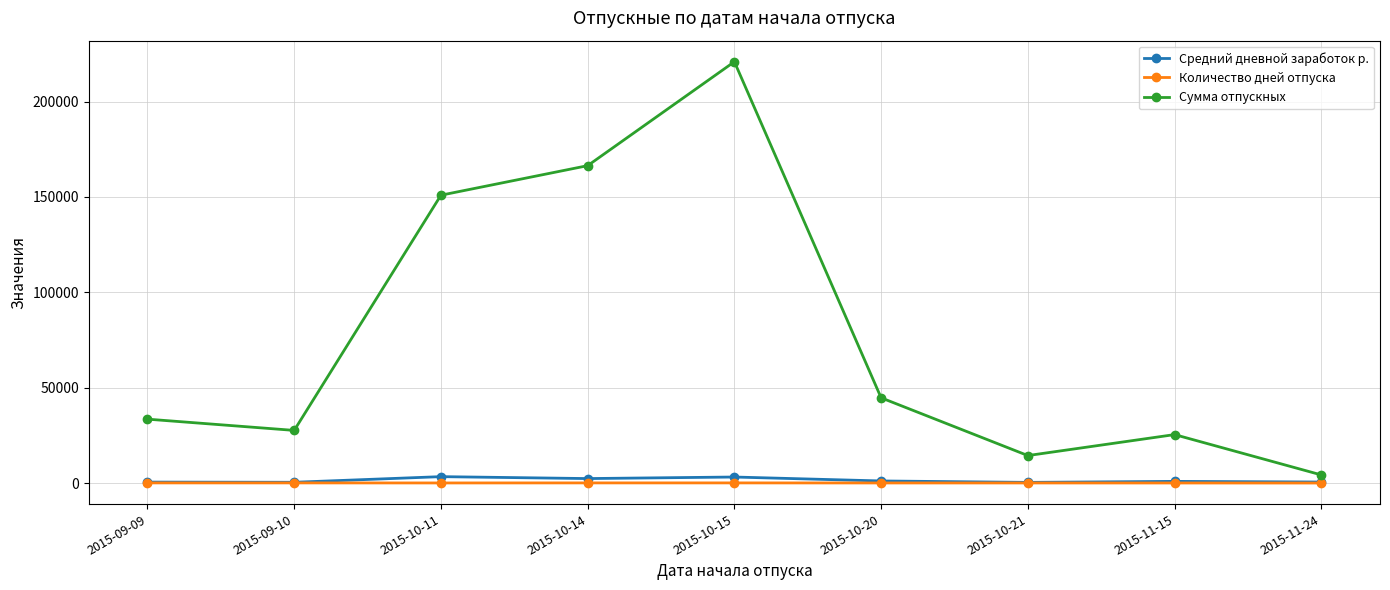

What is the difference between the Средний дневной заработок р. values at 2015-09-10 and 2015-09-09?

100